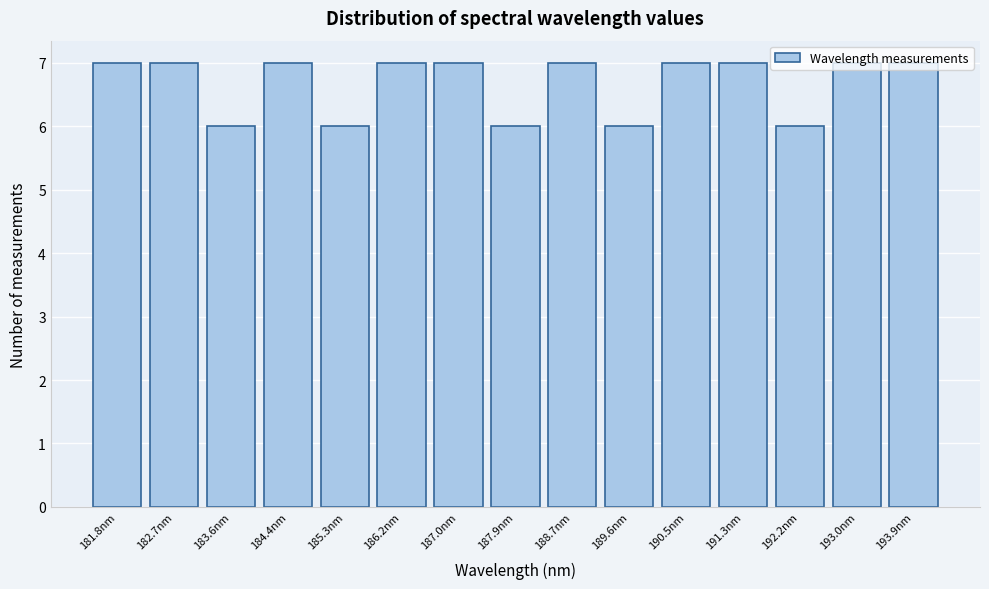

What is the greatest value displayed?

7